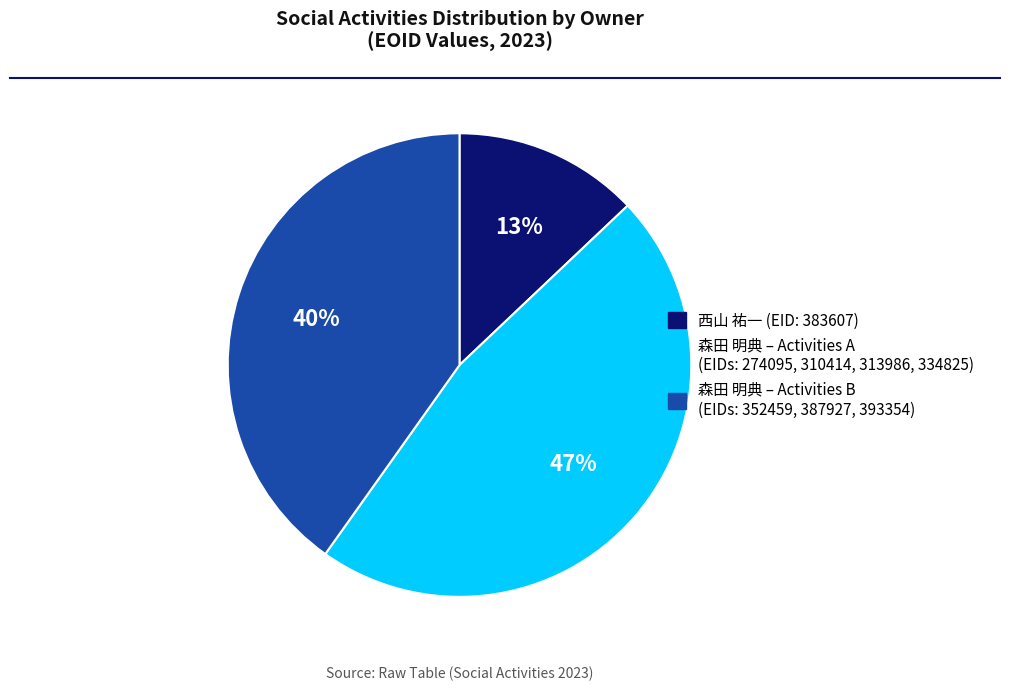

Does any single category account for the majority?

No